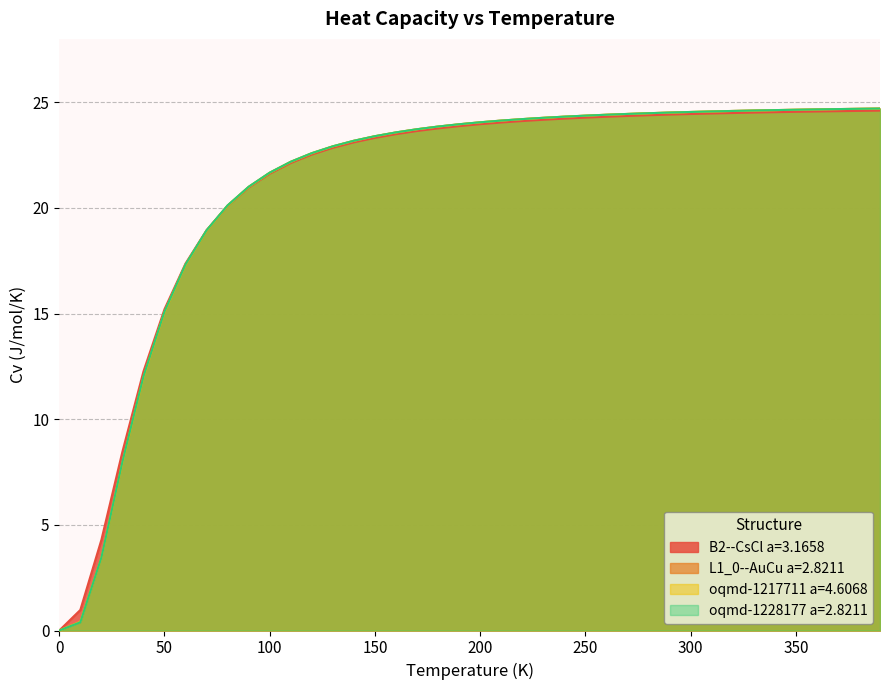

Which series has the largest total across all categories?

oqmd-1228177 a=2.8211